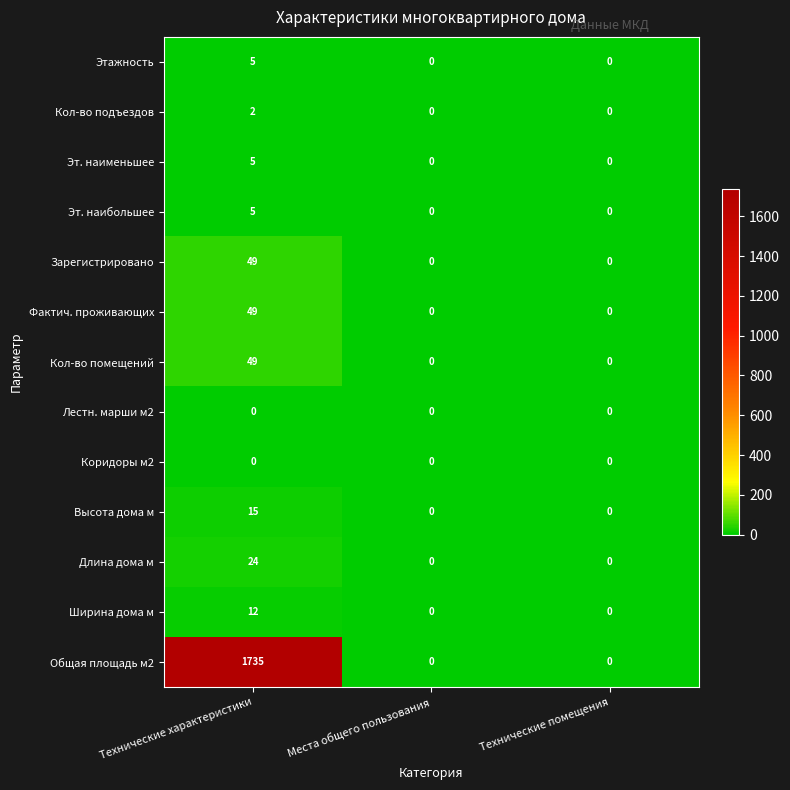

What is the maximum value shown in the chart?

1735